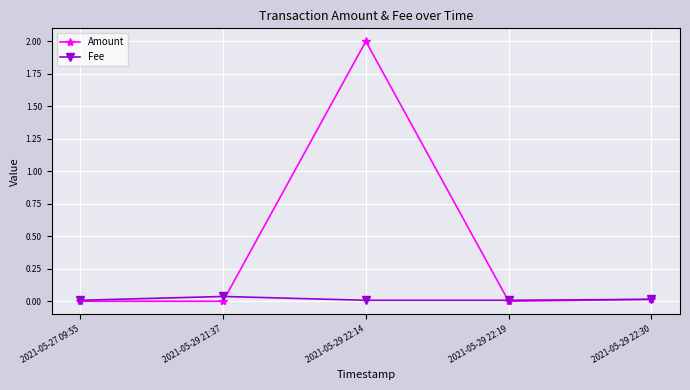

Which series has the largest total across all categories?

Amount